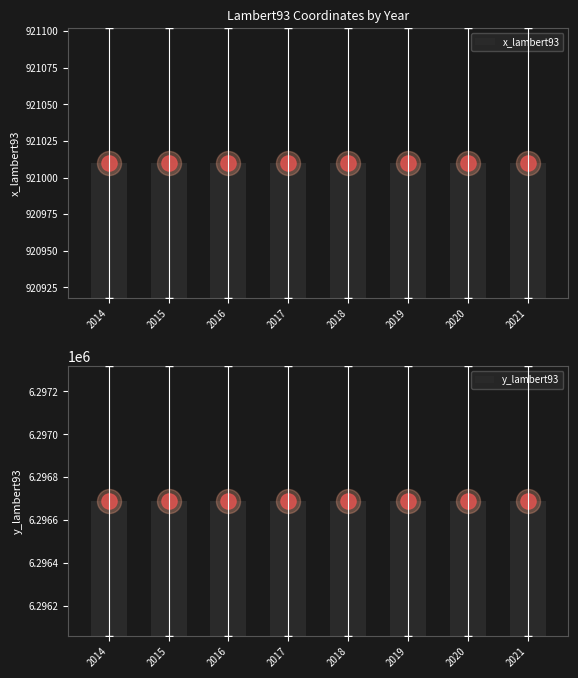

Is the value of x_lambert93 at 2018 greater than the value of y_lambert93 at 2014?

No